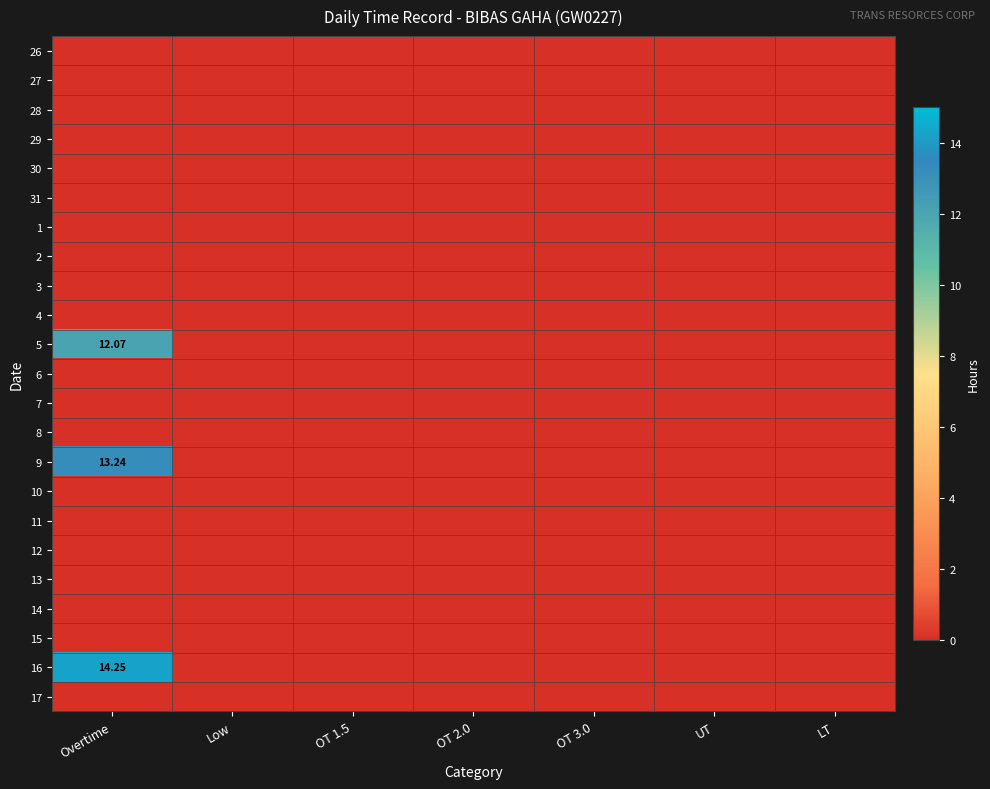

List the labels in order of 4 value, largest first.

Overtime, Low, OT 1.5, OT 2.0, OT 3.0, UT, LT